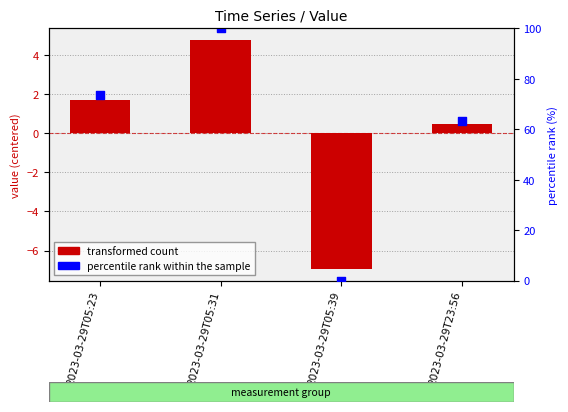

Is the value of transformed count at 2023-03-29T05:31 greater than the value of percentile rank within the sample at 2023-03-29T05:39?

Yes